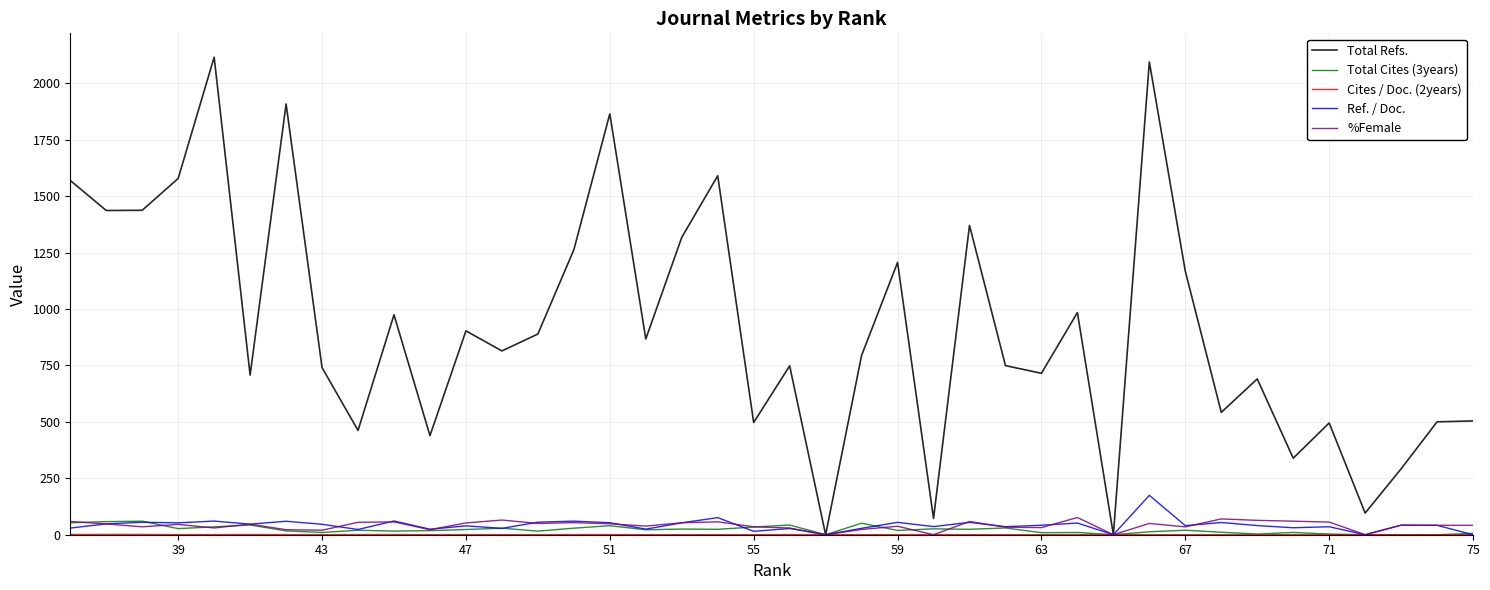

What is the difference between the maximum and minimum values in the Cites / Doc. (2years) series?

1.5